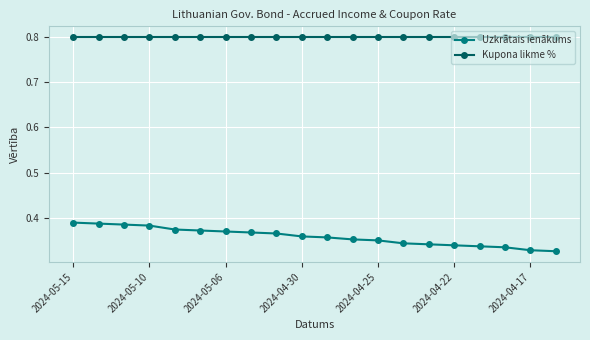

What are all the series names shown in the legend?

Uzkrātais ienākums, Kupona likme %